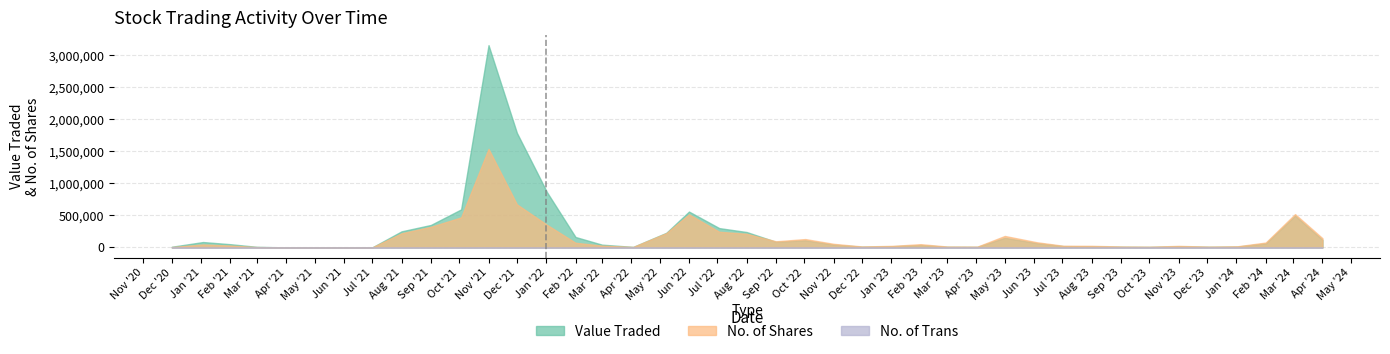

Reading left to right, list all the values displayed in this chart.

Value Traded: 01/04/2024=118098	03/03/2024=495508	01/02/2024=61655	02/01/2024=12956	03/12/2023=9283	01/11/2023=17651	01/10/2023=7593	03/09/2023=9913	01/08/2023=17338	02/07/2023=19613	04/06/2023=65972	01/05/2023=150143	02/04/2023=8079	01/03/2023=9260	01/02/2023=36356	02/01/2023=17820	01/12/2022=11043	01/11/2022=43121	02/10/2022=110705	01/09/2022=87083	01/08/2022=240238	03/07/2022=301674	01/06/2022=560070	08/05/2022=227685	03/04/2022=7838	01/03/2022=42868	01/02/2022=162575	02/01/2022=859015	01/12/2021=1790331	01/11/2021=3161385	03/10/2021=594038	01/09/2021=350719	01/08/2021=250844	01/07/2021=297	01/06/2021=310	01/04/2021=163	01/03/2021=8671	01/02/2021=49853	03/01/2021=83664	01/12/2020=10248
No. of Shares: 01/04/2024=142927	03/03/2024=520131	01/02/2024=75868	02/01/2024=17001	03/12/2023=12098	01/11/2023=23393	01/10/2023=10828	03/09/2023=13689	01/08/2023=24092	02/07/2023=25453	04/06/2023=79966	01/05/2023=178736	02/04/2023=12155	01/03/2023=13653	01/02/2023=50079	02/01/2023=23715	01/12/2022=14525	01/11/2022=55621	02/10/2022=130224	01/09/2022=95208	01/08/2022=212981	03/07/2022=244380	01/06/2022=516321	08/05/2022=222562	03/04/2022=7355	01/03/2022=27867	01/02/2022=72622	02/01/2022=350976	01/12/2021=672905	01/11/2021=1540106	03/10/2021=469119	01/09/2021=321640	01/08/2021=220553	01/07/2021=210	01/06/2021=200	01/04/2021=100	01/03/2021=5050	01/02/2021=28704	03/01/2021=46006	01/12/2020=5600
No. of Trans: 01/04/2024=441	03/03/2024=1262	01/02/2024=244	02/01/2024=61	03/12/2023=71	01/11/2023=147	01/10/2023=58	03/09/2023=62	01/08/2023=142	02/07/2023=114	04/06/2023=217	01/05/2023=545	02/04/2023=80	01/03/2023=87	01/02/2023=219	02/01/2023=159	01/12/2022=89	01/11/2022=315	02/10/2022=413	01/09/2022=379	01/08/2022=649	03/07/2022=742	01/06/2022=939	08/05/2022=790	03/04/2022=25	01/03/2022=97	01/02/2022=199	02/01/2022=748	01/12/2021=1521	01/11/2021=2491	03/10/2021=751	01/09/2021=613	01/08/2021=128	01/07/2021=2	01/06/2021=1	01/04/2021=1	01/03/2021=5	01/02/2021=7	03/01/2021=22	01/12/2020=2